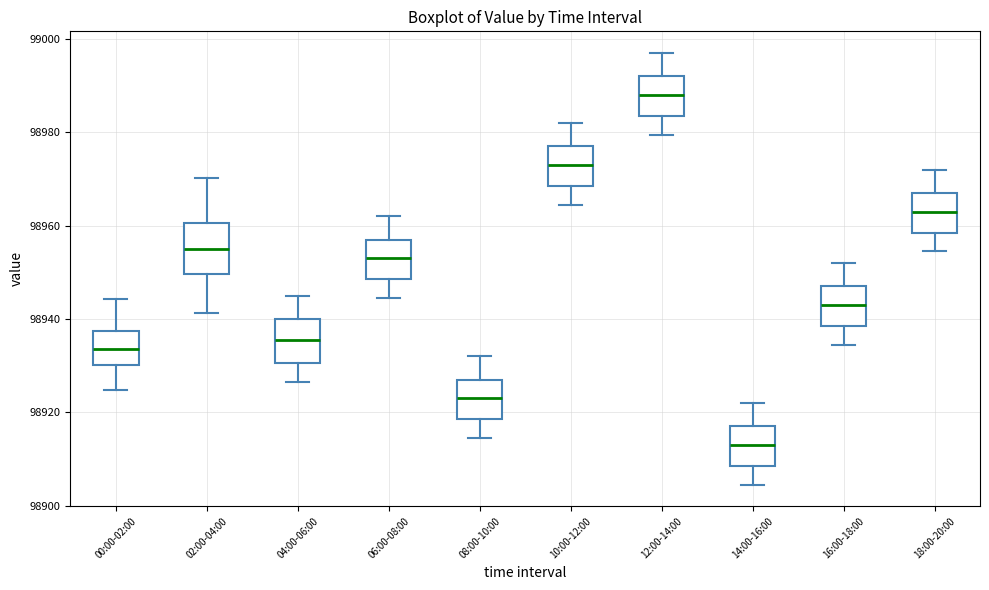

Which box's median line is the lowest?

14:00-16:00